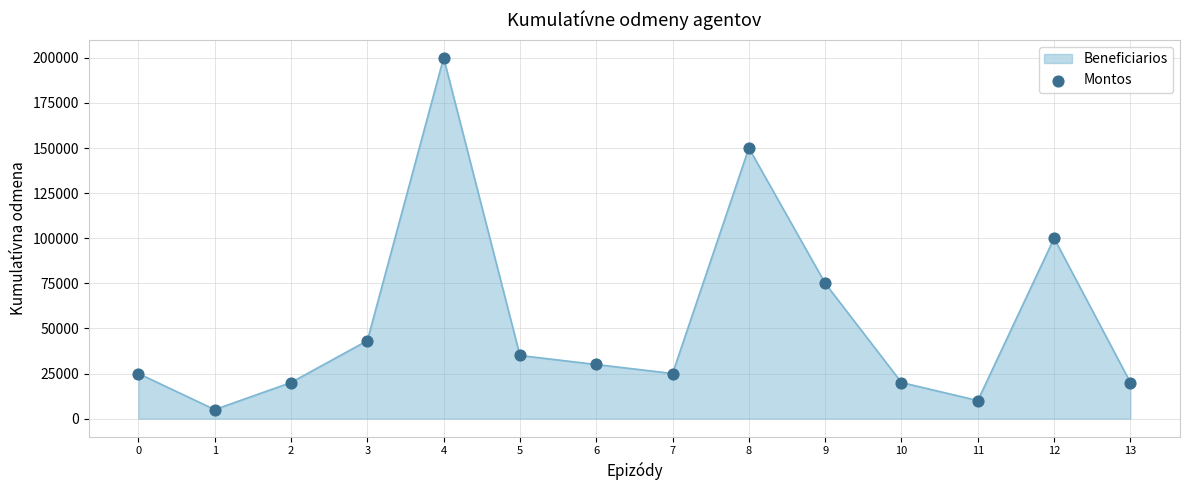

What is the change in value from 2 to 5?

+15000